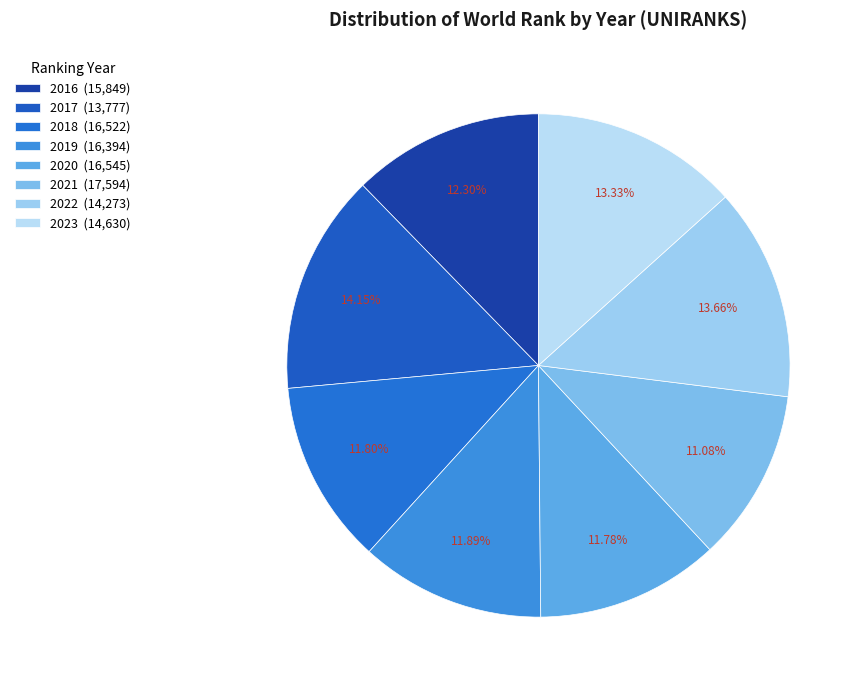

Count the number of slices in the pie.

8